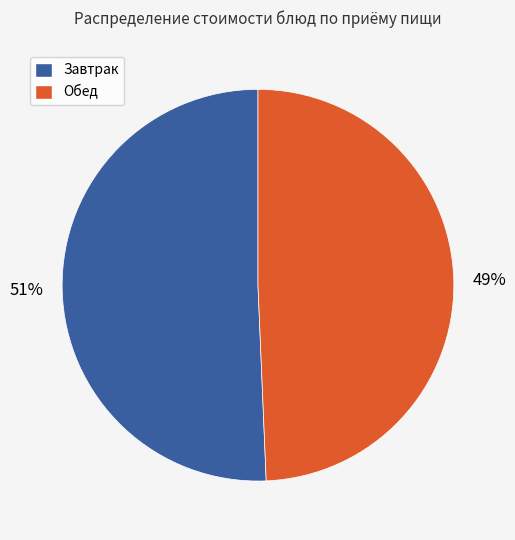

What is the smallest slice in the pie chart?

Обед